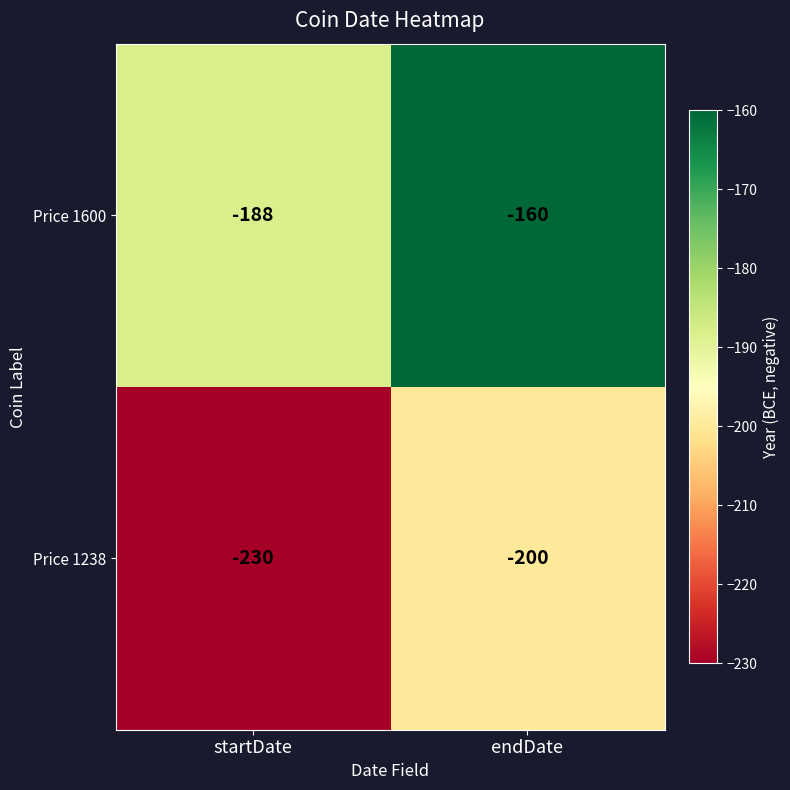

Which series has the largest total across all categories?

Price 1600